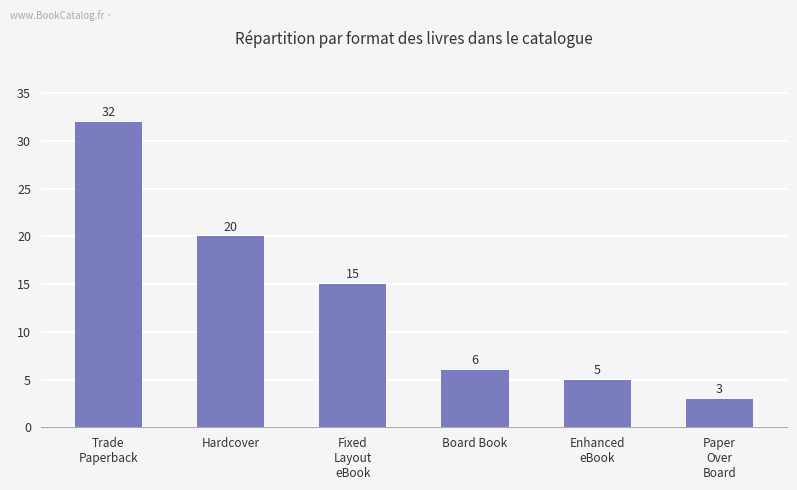

Does the chart contain stacked bars?

No